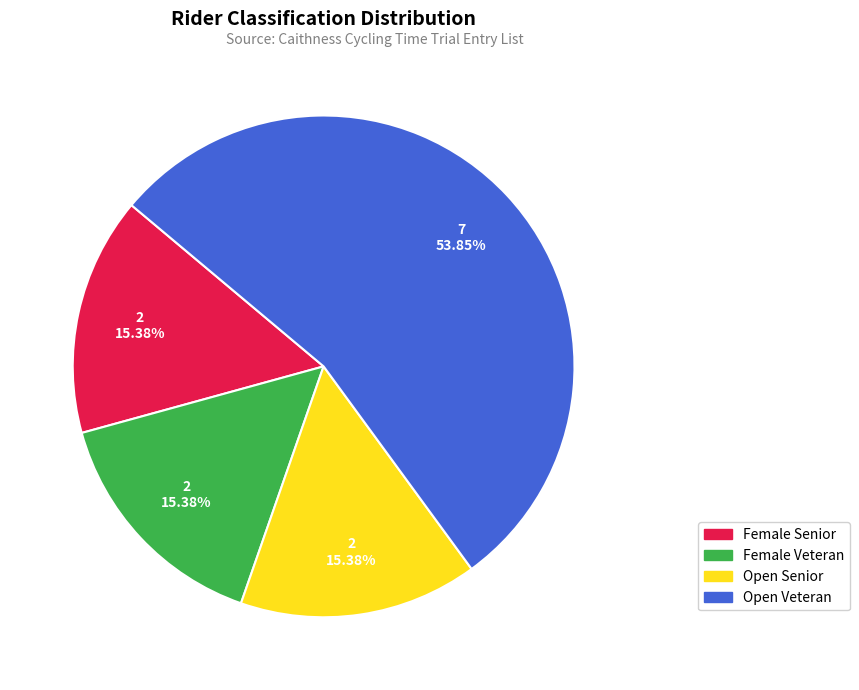

Is there any slice that represents more than half of the pie?

Yes